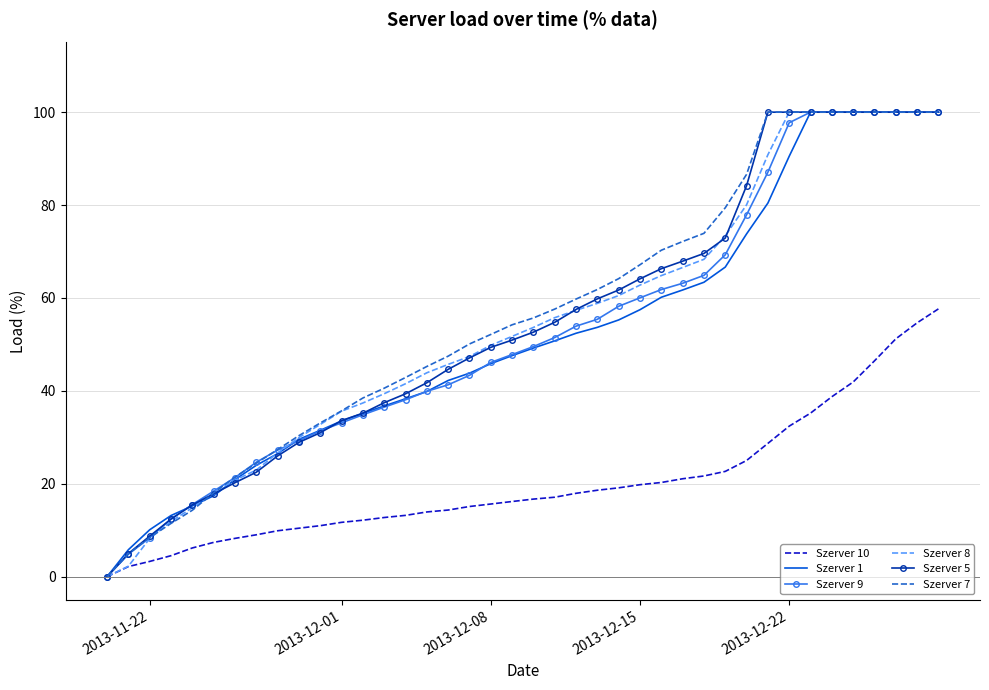

What are all the series names shown in the legend?

Szerver 10, Szerver 1, Szerver 9, Szerver 8, Szerver 5, Szerver 7